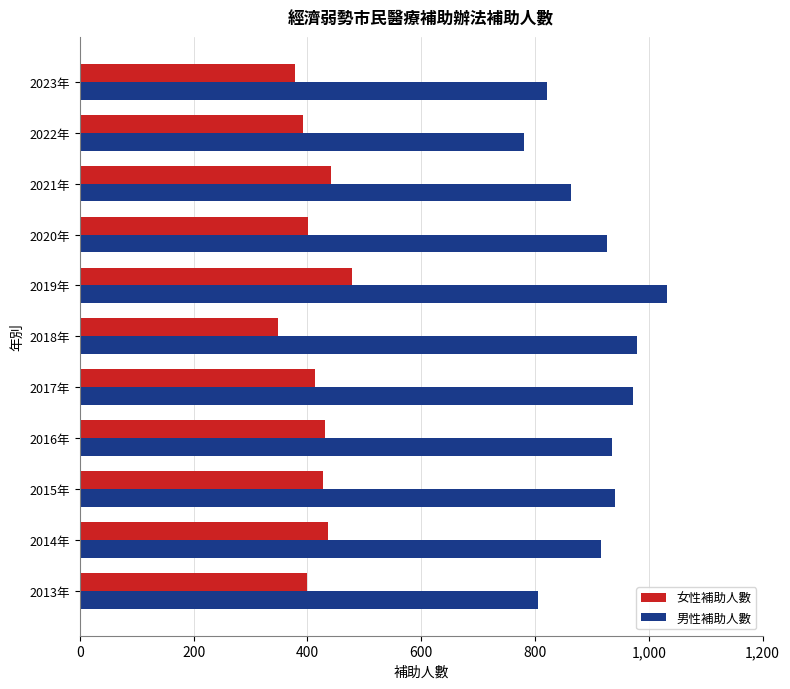

List the series in order of their overall mean, highest first.

男性補助人數, 女性補助人數